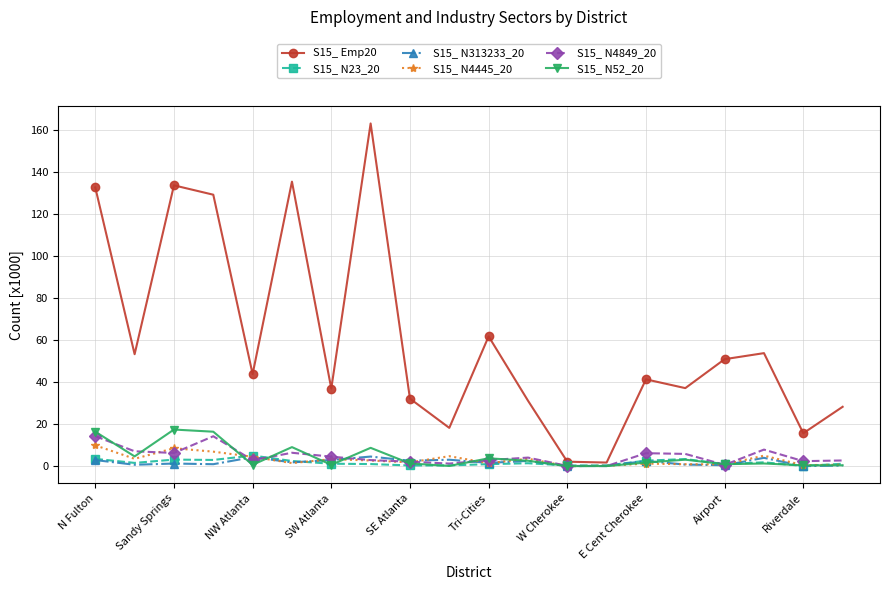

Which series has the largest total across all categories?

S15_ Emp20